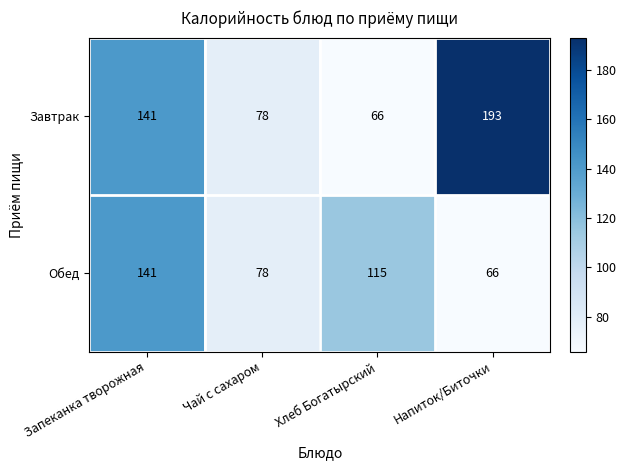

How many categories are shown in the chart?

4